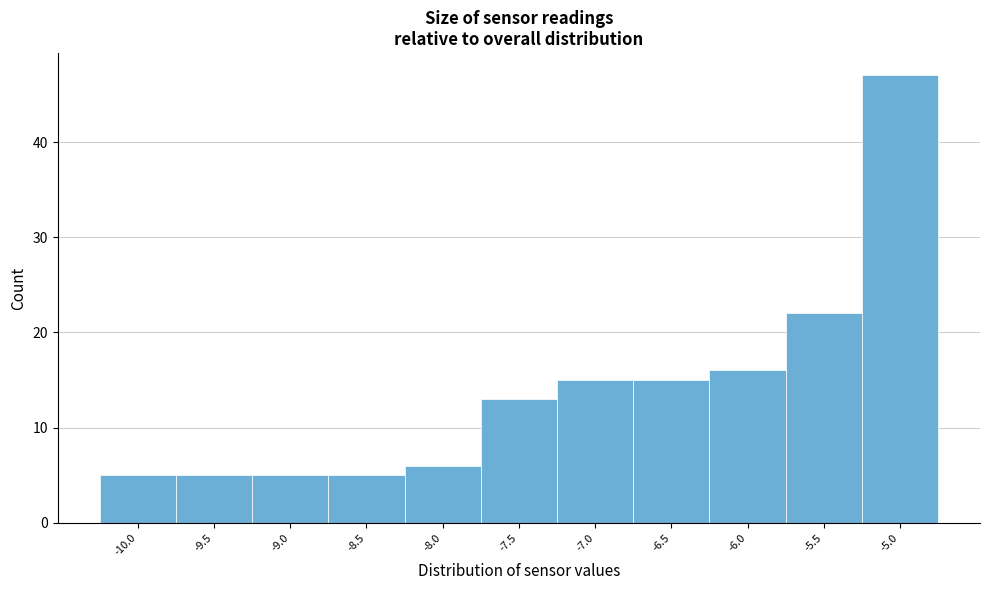

Reading left to right, extract all data points from this chart.

5	5	5	5	6	13	15	15	16	22	47